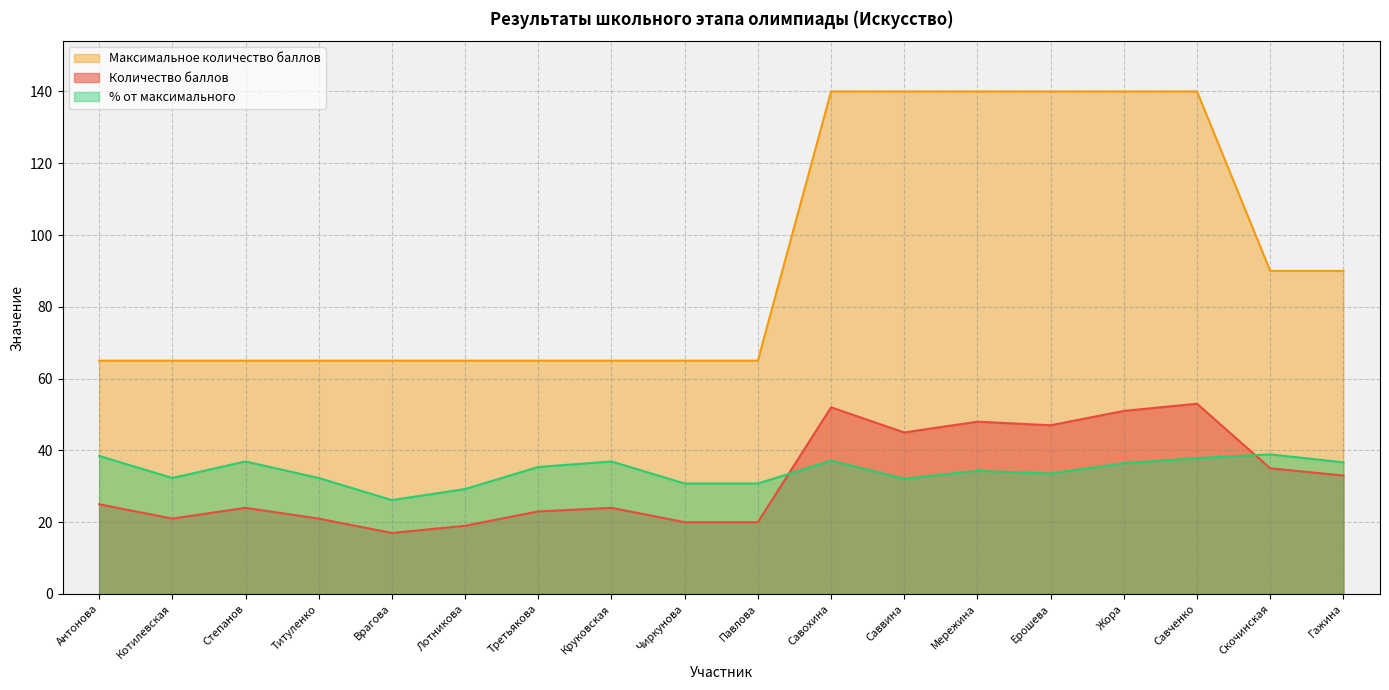

What is the value of the % от максимального point at the 8th from the left?

36.9